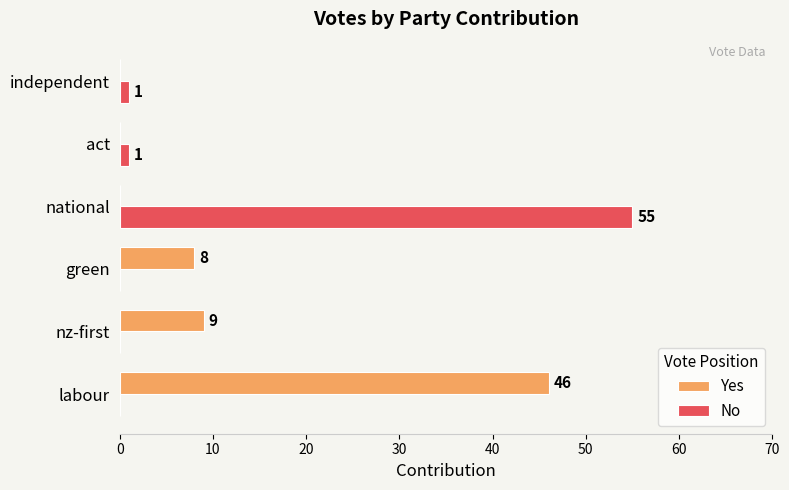

What is the greatest value displayed?

55